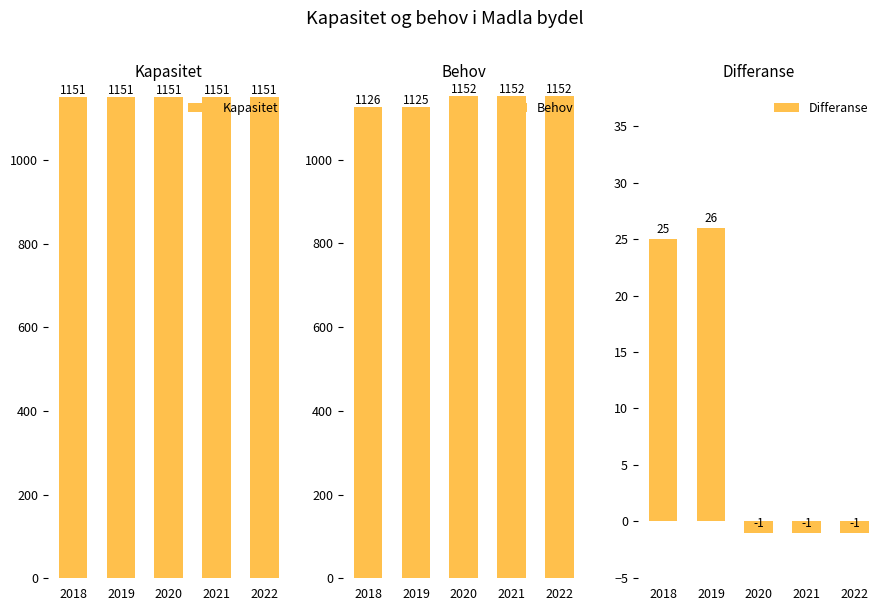

Between 2019 and 2020, which is larger?

2019